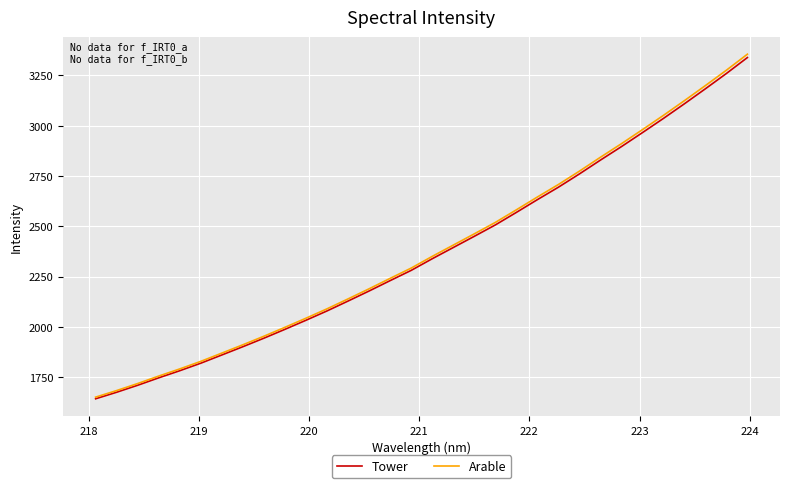

How many series are shown in this chart?

2